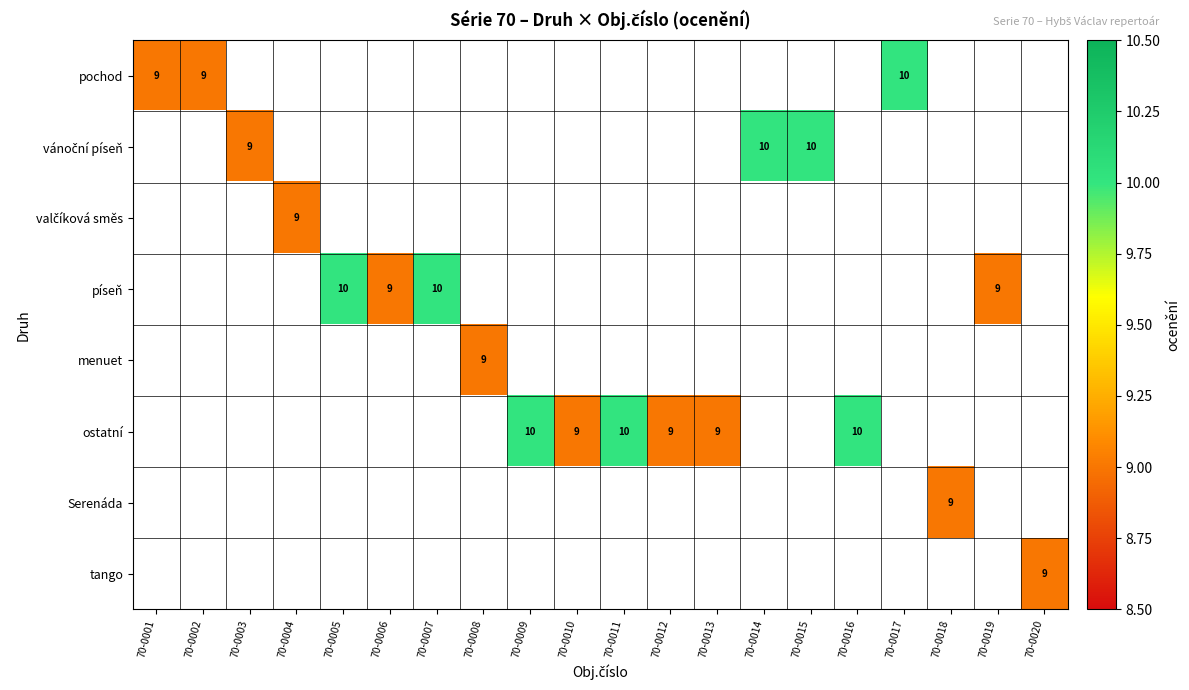

Which has a higher value, 70-0002 or 70-0012?

70-0012